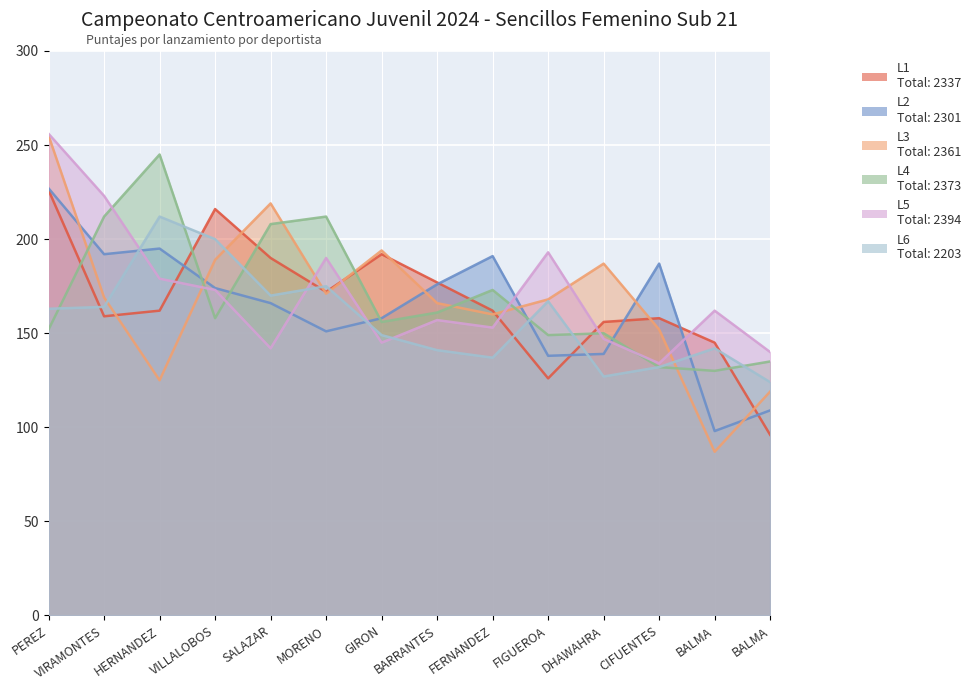

Is it true that L4 equals 240 at DHAWAHRA?

False